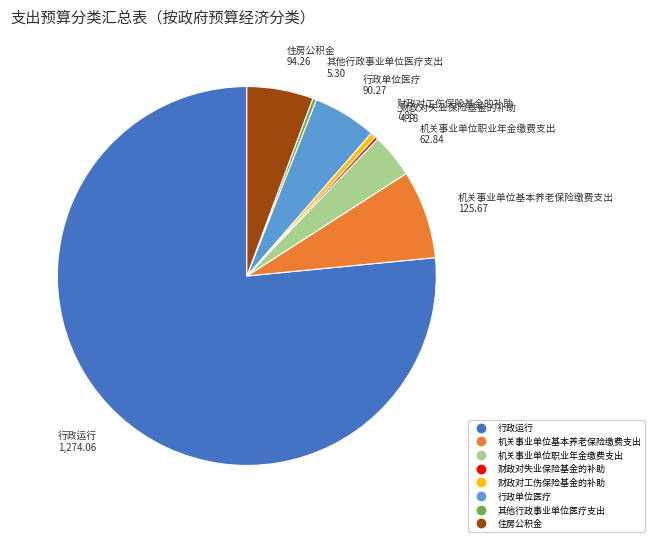

Which has a higher value, 财政对工伤保险基金的补助 or 行政运行?

行政运行